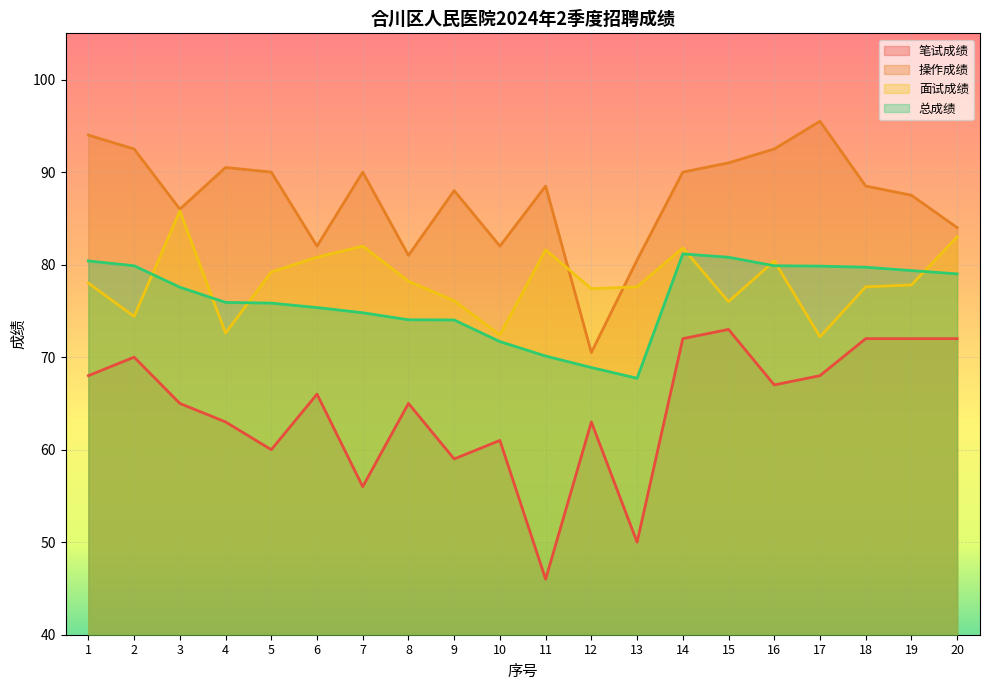

The 操作成绩 series shows 159.1 at 1. True or false?

False